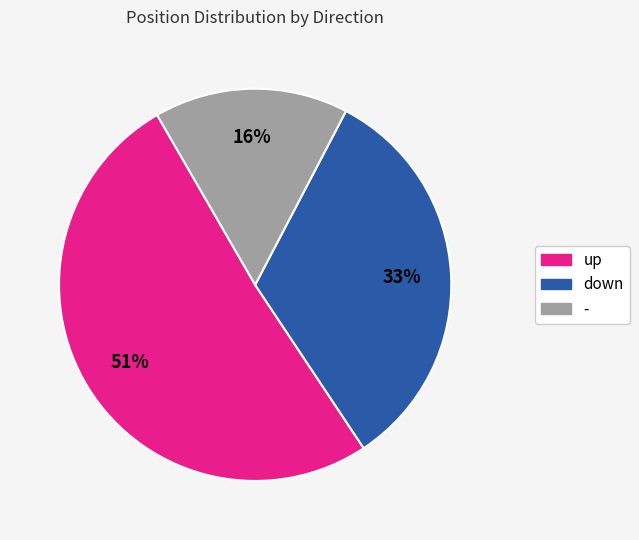

How many slices are in this pie chart?

3